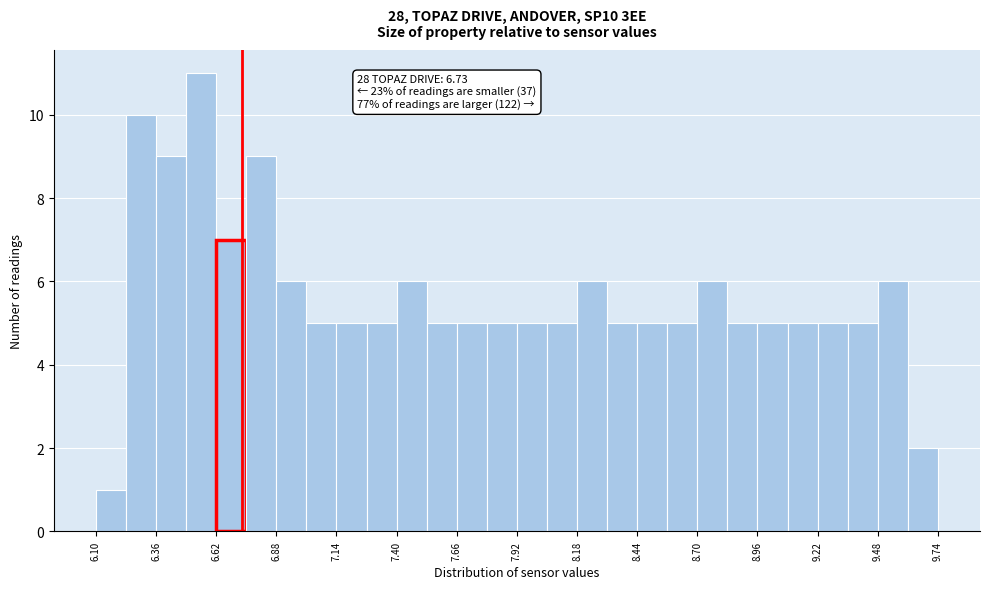

Around what value on the x-axis is the tallest bar? Give the approximate position of its centre, as read against the axis.

6.55